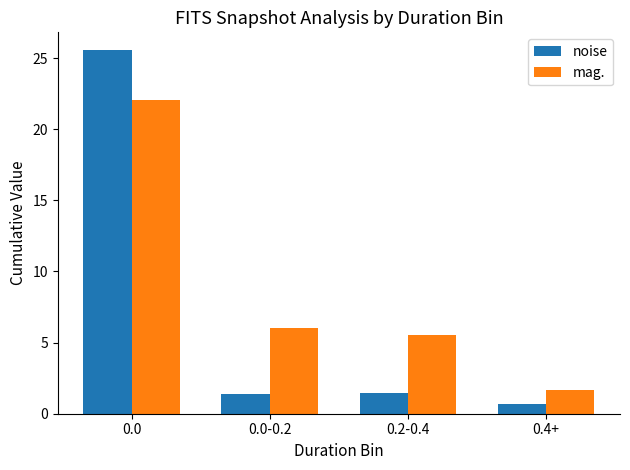

True or false: mag. has a value of 5.5 at 0.2-0.4.

True